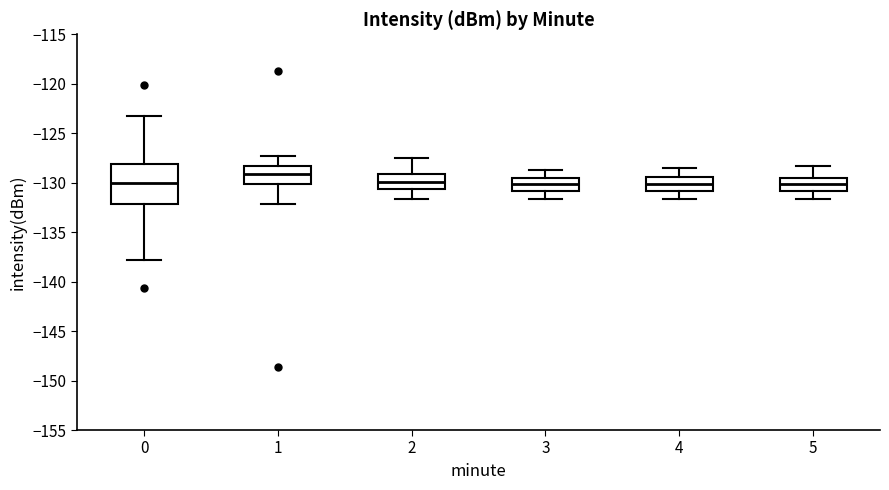

Reading left to right, transcribe this box plot: for each box, give where its median line is, the range the box spans, and where its two whiskers end, as read against the y-axis. The values are not printed on the chart, so give them approximately, as read against the axis.

0: median -130.0, box -132.0 to -128.0, whiskers -138.0 to -123.5
1: median -129.0, box -130.0 to -128.5, whiskers -132.0 to -127.5
2: median -130.0, box -130.5 to -129.0, whiskers -131.5 to -127.5
3: median -130.0, box -131.0 to -129.5, whiskers -131.5 to -128.5
4: median -130.0, box -131.0 to -129.5, whiskers -131.5 to -128.5
5: median -130.0, box -131.0 to -129.5, whiskers -131.5 to -128.5